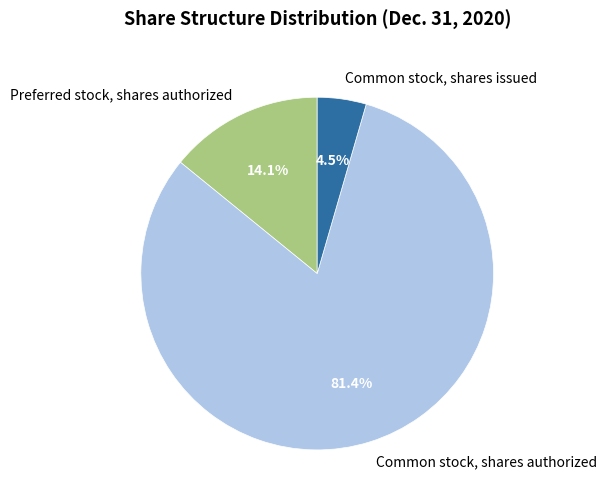

Is there a majority slice in this chart?

Yes